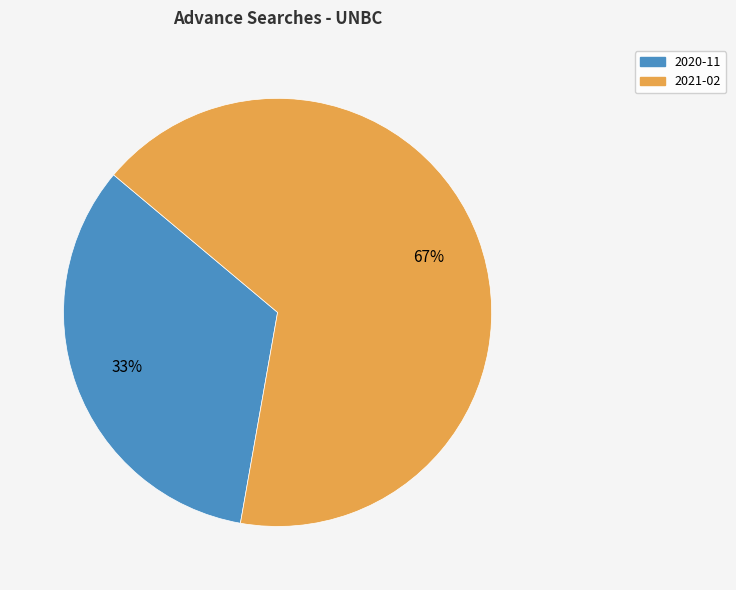

Is there any slice that represents more than half of the pie?

Yes